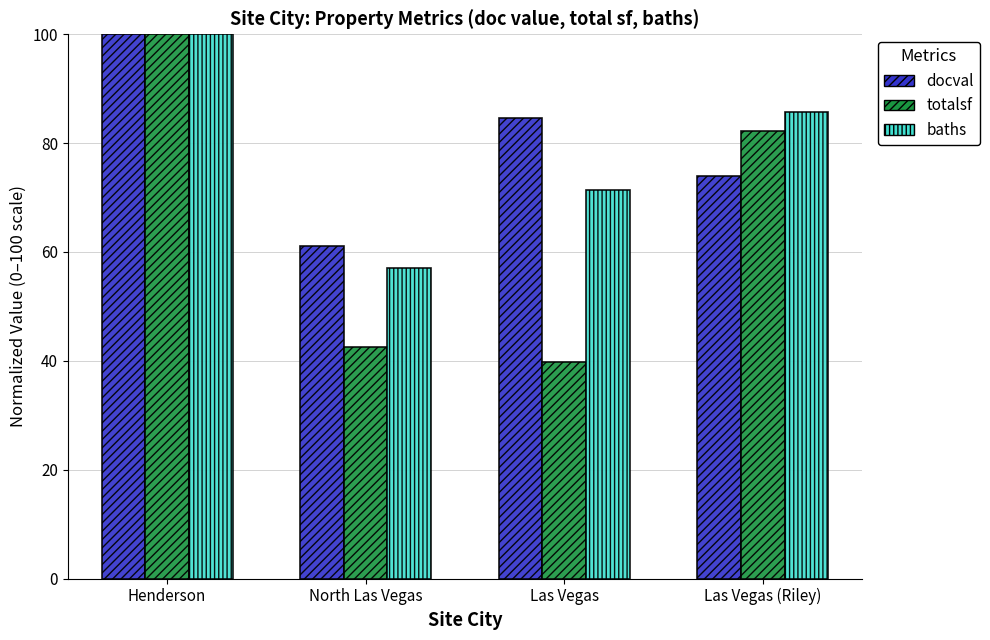

At which category is the sum across all series the highest?

Henderson